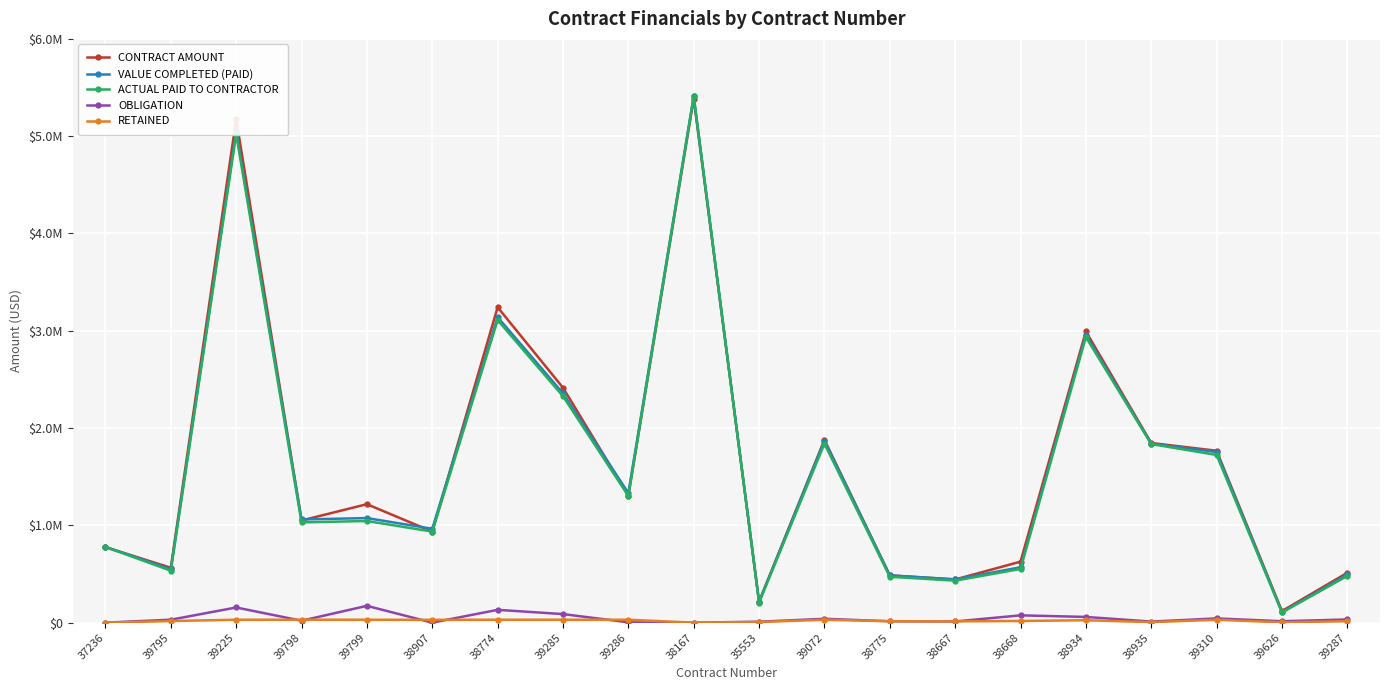

True or false: CONTRACT AMOUNT and OBLIGATION intersect in this chart.

False